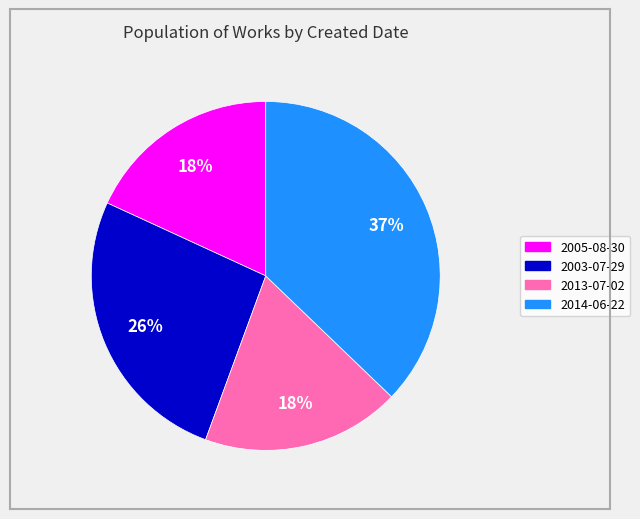

Is it true that 2003-07-29 is 41% of the pie?

False